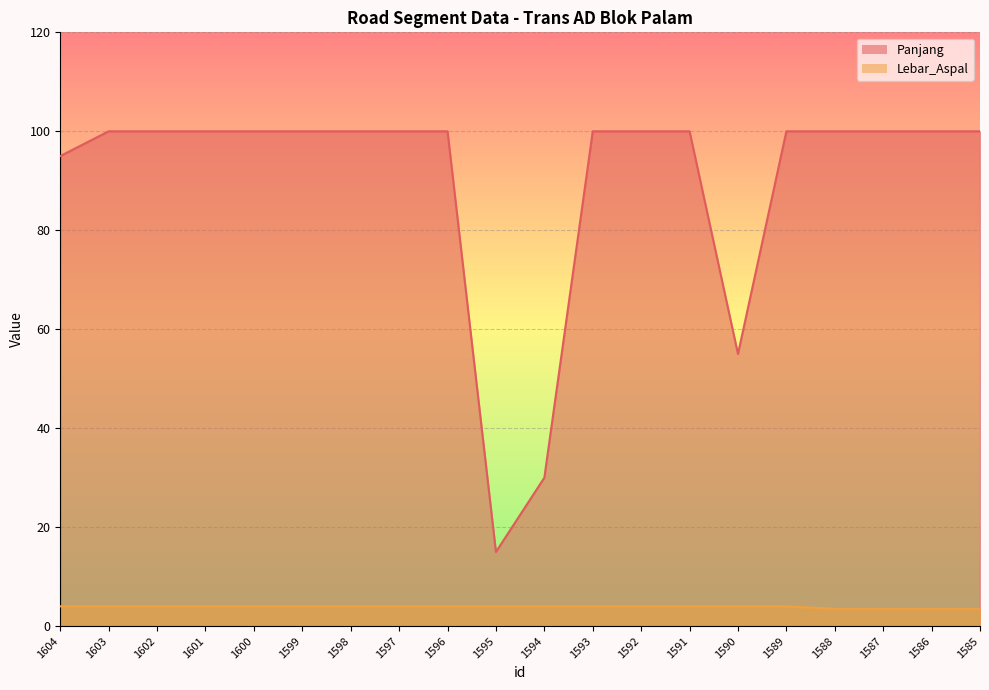

True or false: Panjang and Lebar_Aspal intersect in this chart.

False